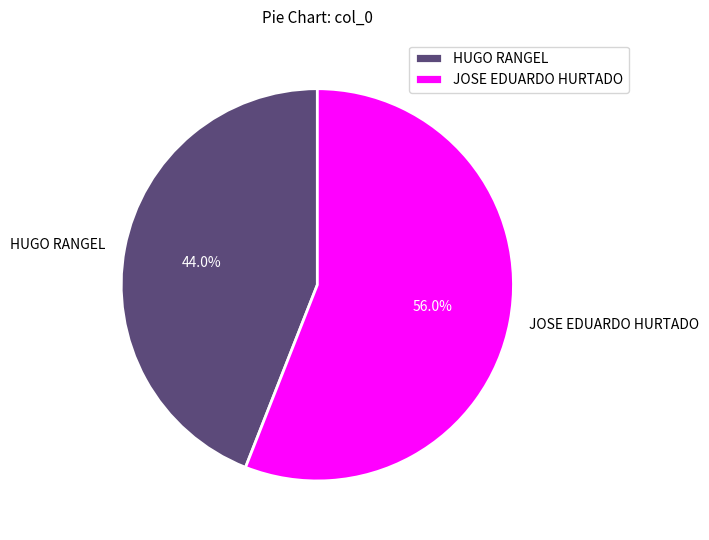

What is the largest slice in the pie chart?

JOSE EDUARDO HURTADO